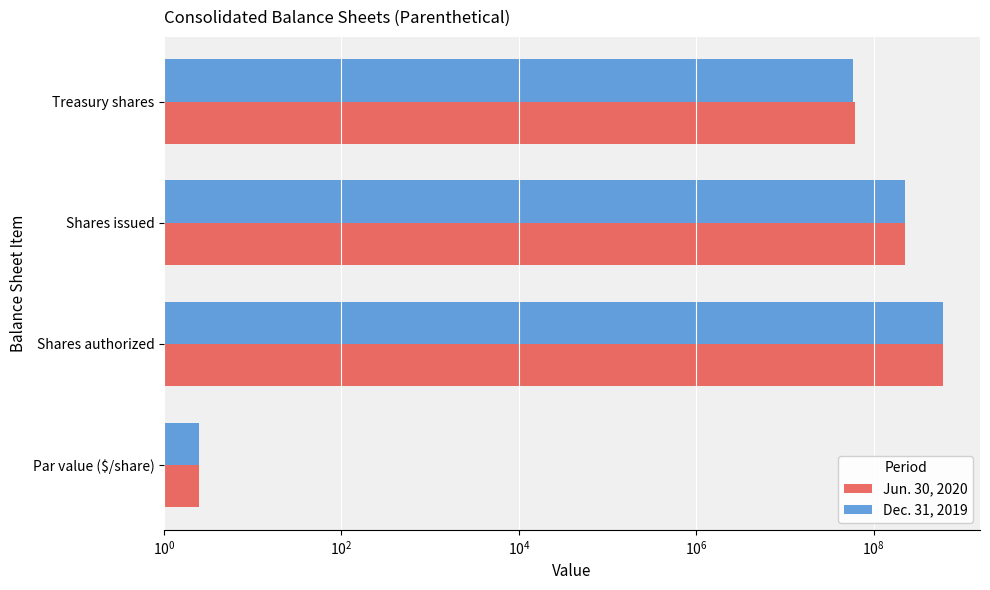

Which series has the widest spread of values?

Jun. 30, 2020